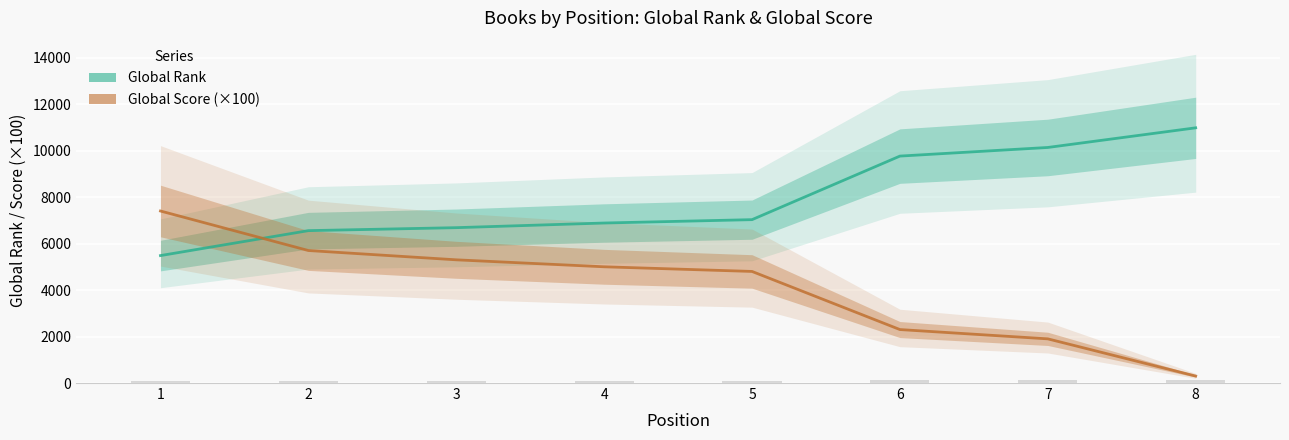

What is the sum of the Global Rank values at 1 and 8?

16460